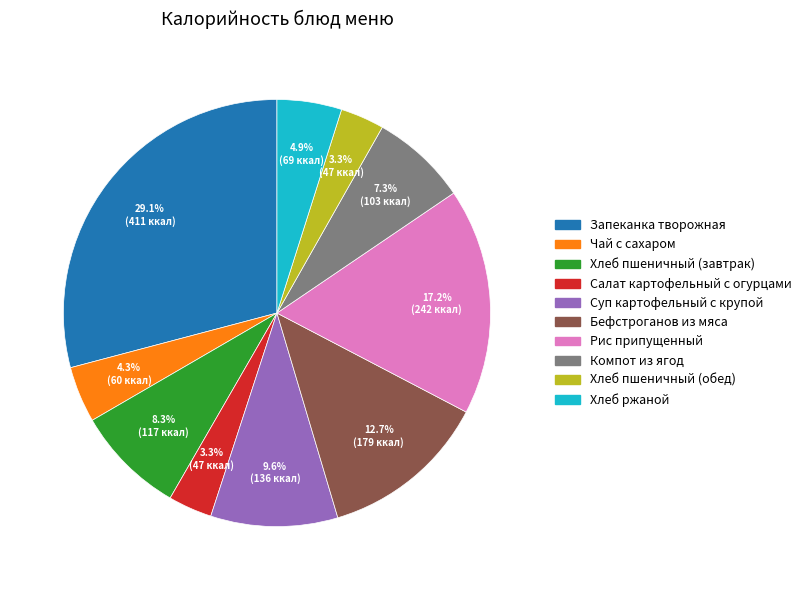

Does Хлеб пшеничный (завтрак) represent more than half of the total?

No